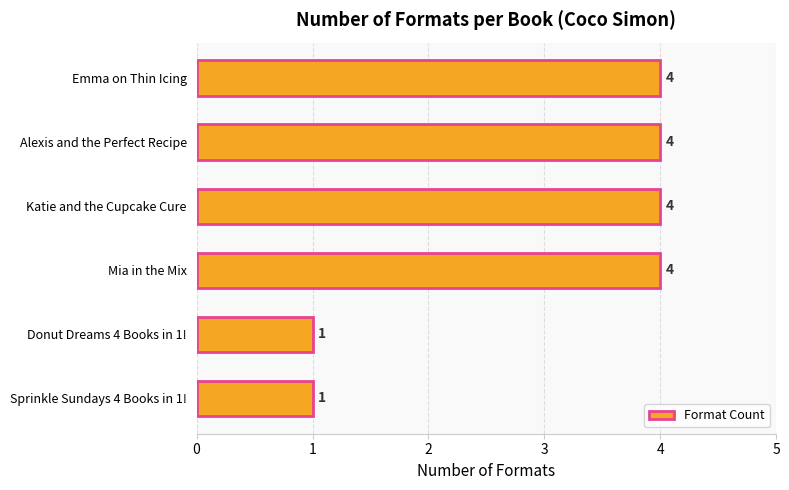

Reading bottom to top, list all the values displayed in this chart.

Sprinkle Sundays 4 Books in 1!=1	Donut Dreams 4 Books in 1!=1	Mia in the Mix=4	Katie and the Cupcake Cure=4	Alexis and the Perfect Recipe=4	Emma on Thin Icing=4